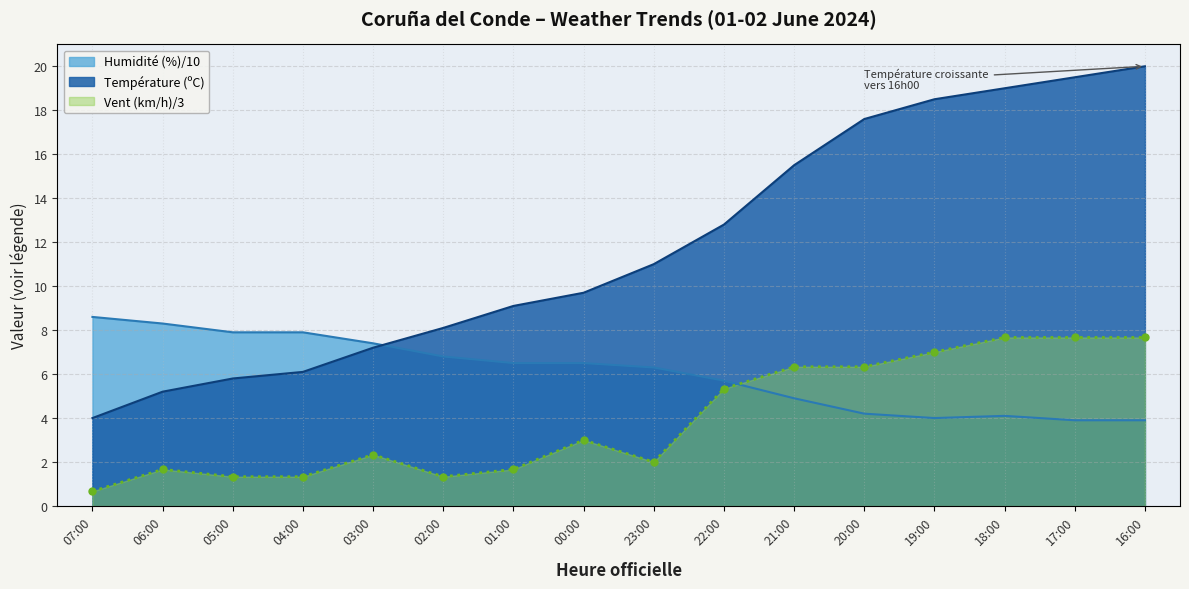

True or false: Vitesse du vent (km/h) has more than 0 interior local peaks.

True